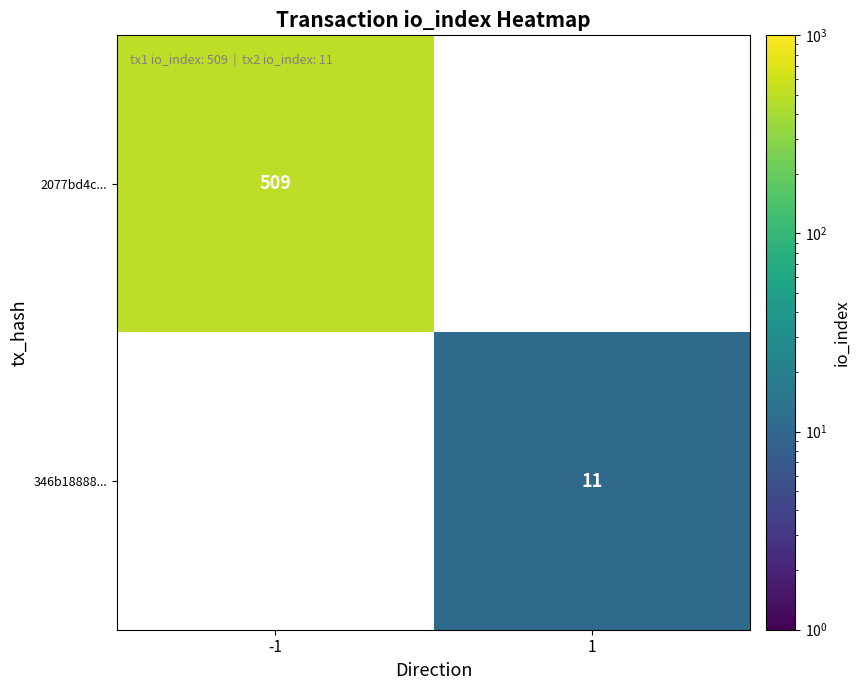

What is the maximum value shown in the chart?

509.0